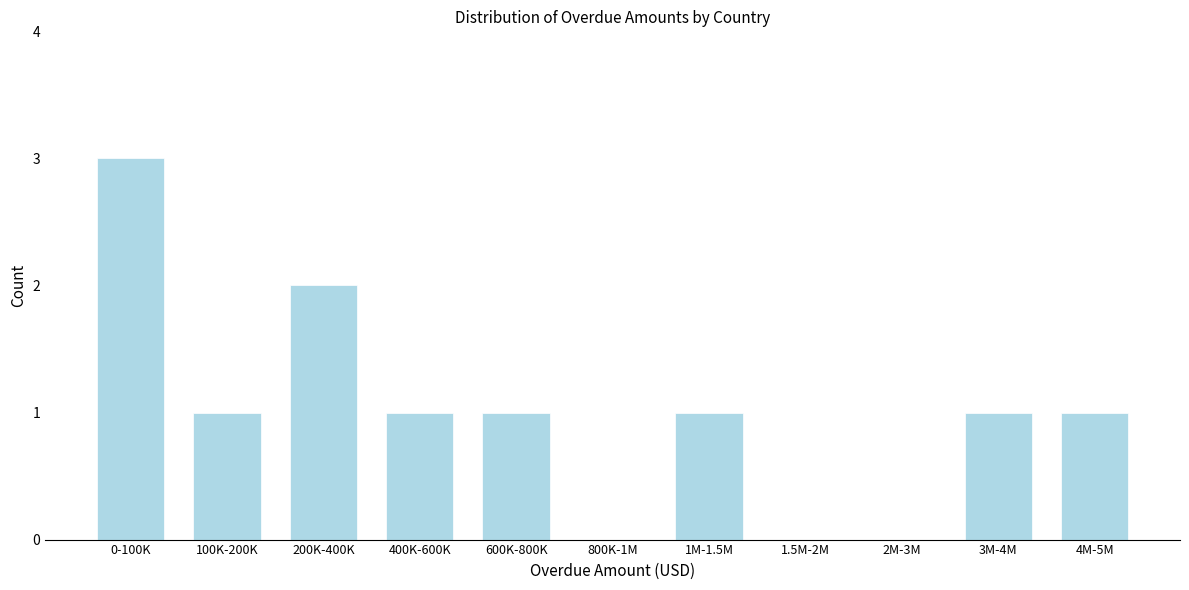

Reading left to right, list all the values displayed in this chart.

0-100K=3	100K-200K=1	200K-400K=2	400K-600K=1	600K-800K=1	800K-1M=0	1M-1.5M=1	1.5M-2M=0	2M-3M=0	3M-4M=1	4M-5M=1